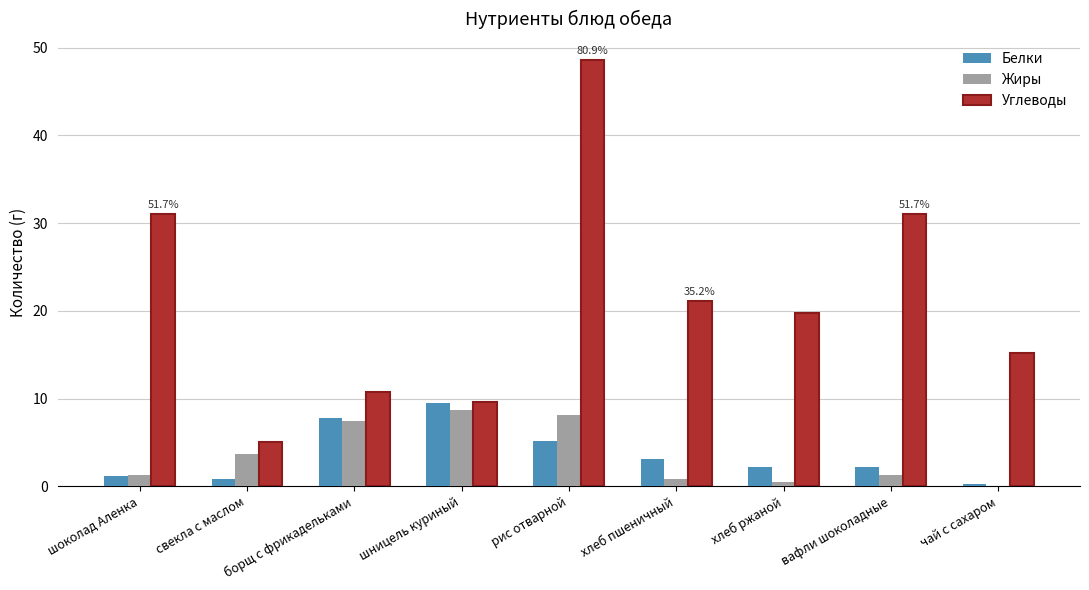

At which category is the sum across all series the highest?

рис отварной